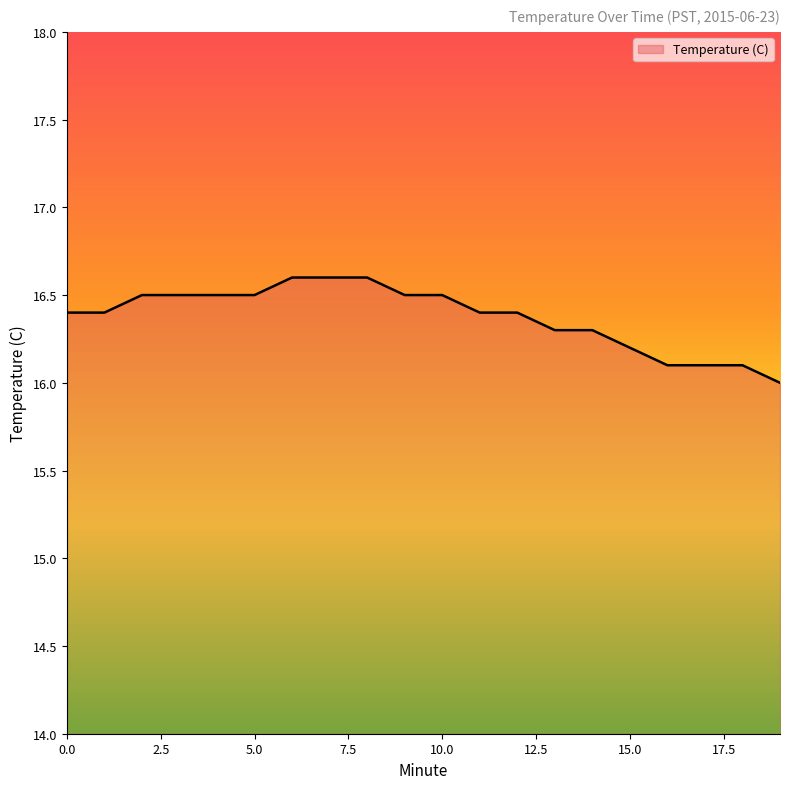

What is the difference between the maximum and minimum values?

0.6